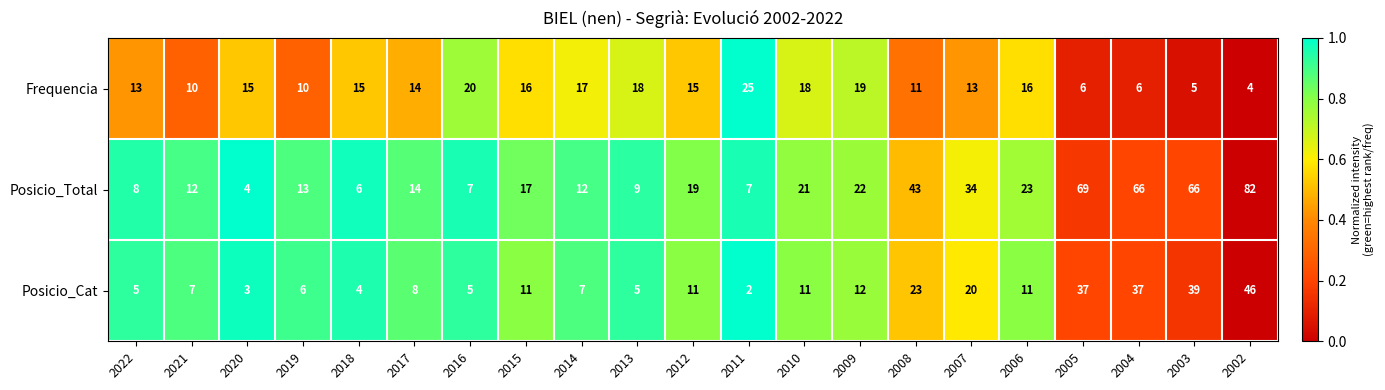

Is it true that Posicio_Cat equals 5 at 2006?

False